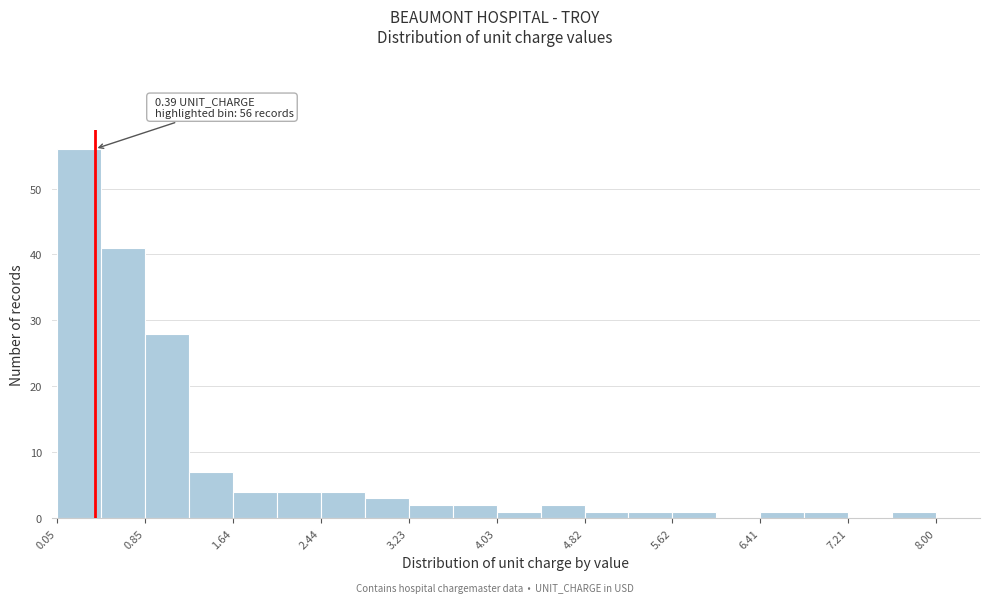

Read against the x-axis, roughly where is the centre of the tallest bar?

0.2